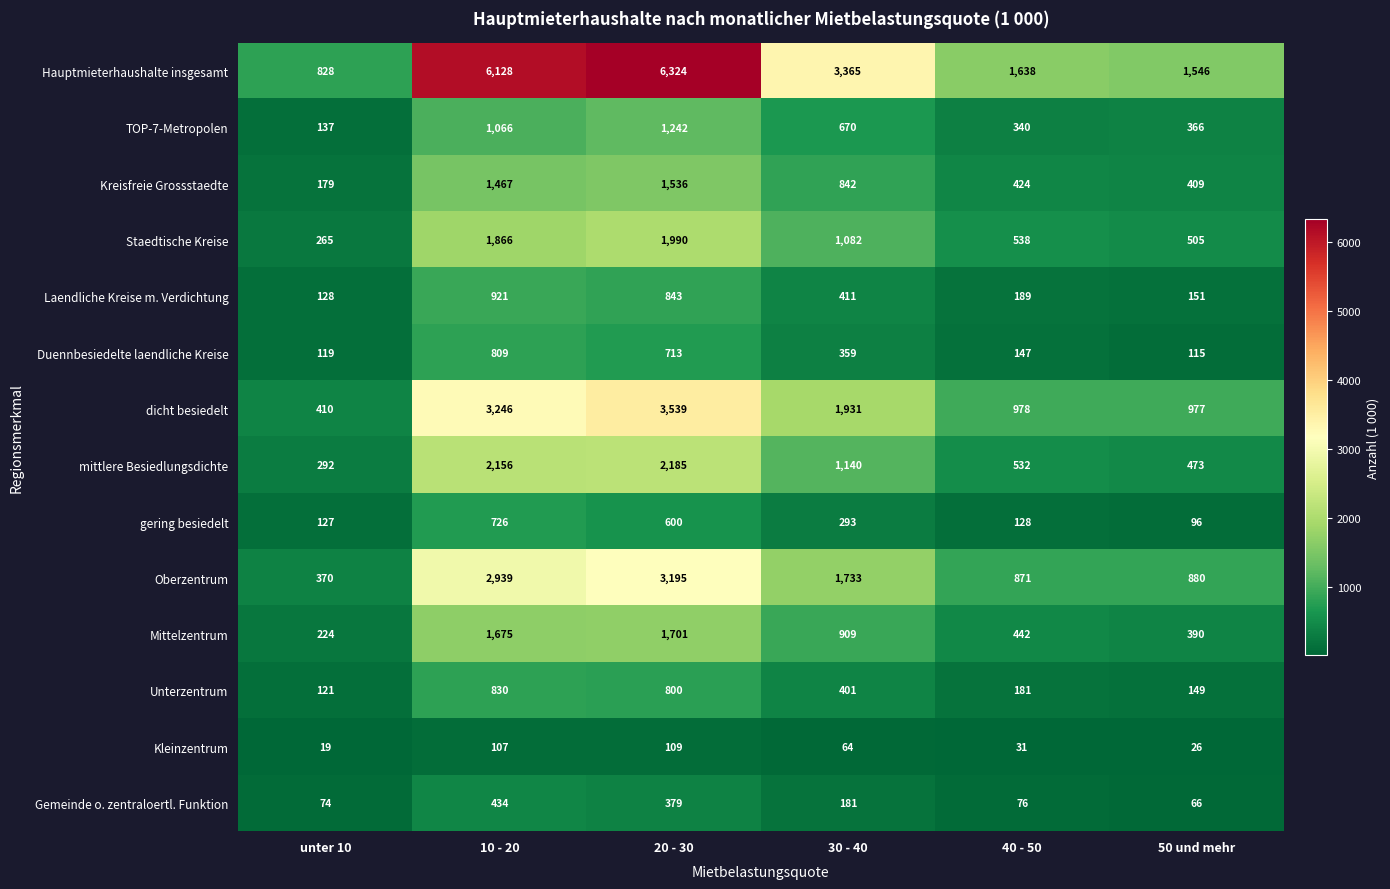

What is the difference between the highest and lowest values at 50 und mehr?

1520